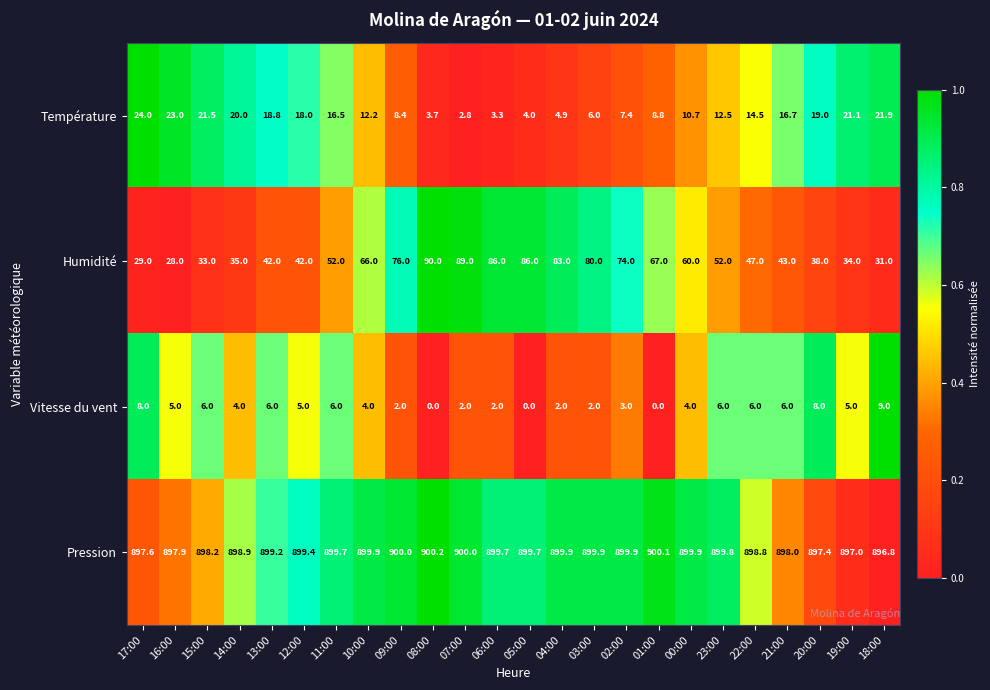

At which category does the chart reach its peak across all series?

08:00